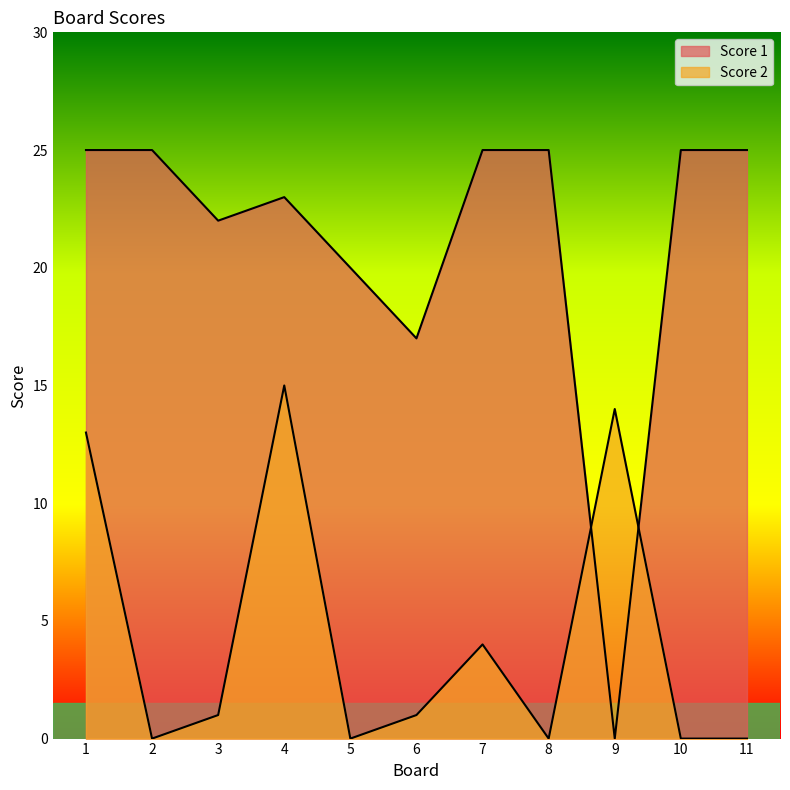

Which label corresponds to the smallest value in the chart?

9